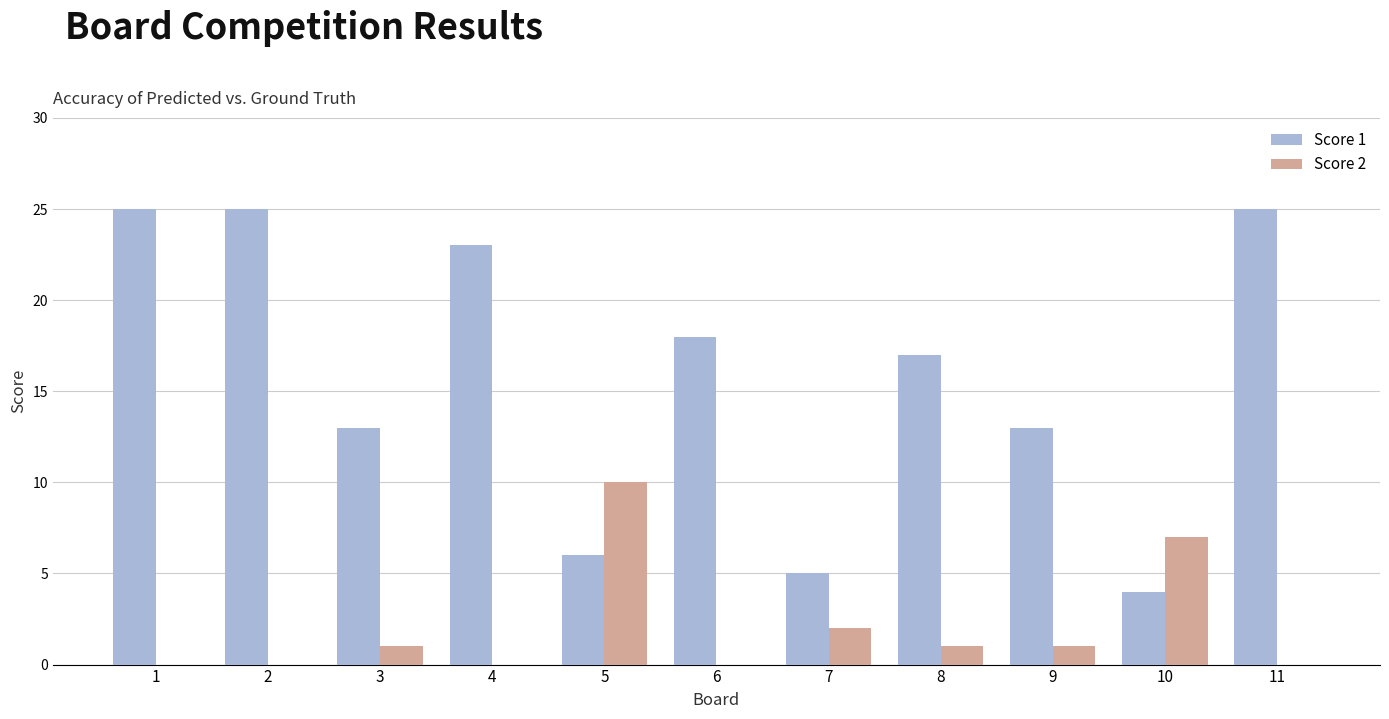

Between 2 and 7, which series saw the biggest shift?

Score 1